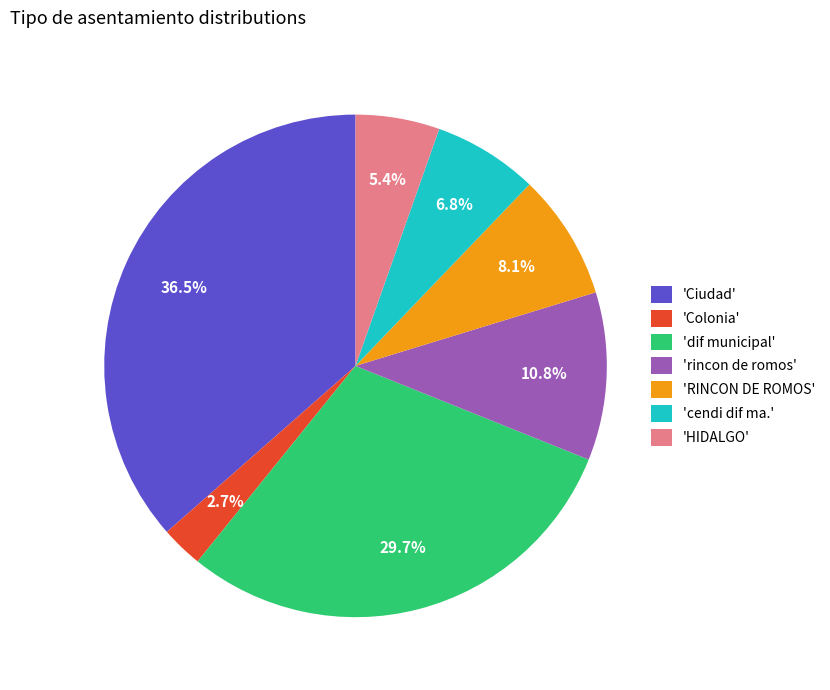

To the nearest percent, what is the average slice percentage?

14%